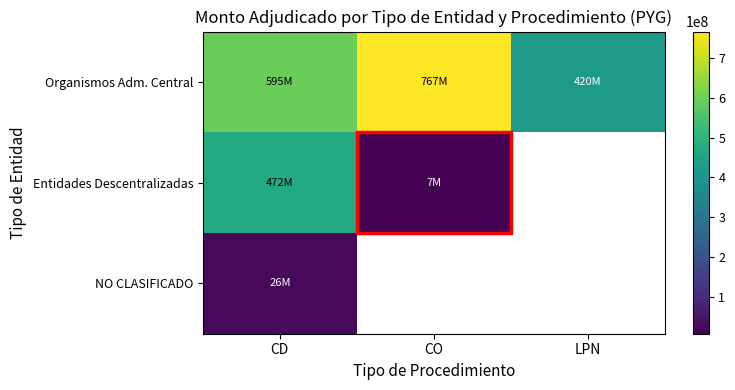

What is the sum of the Organismos Adm. Central values at CO and CD?

1362003380.0